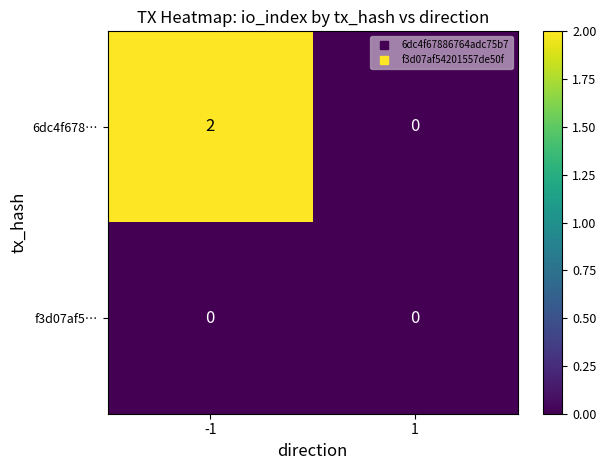

Reading right to left, extract all data points from this chart.

6dc4f678…: 1=0	-1=2
f3d07af5…: 1=0	-1=0